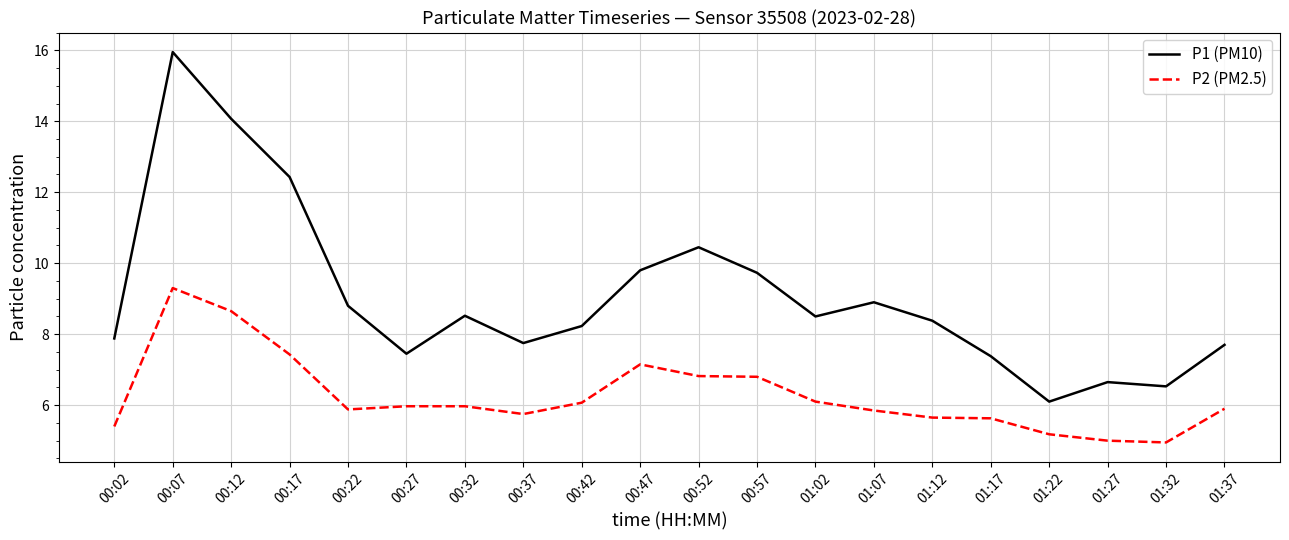

Which series has the largest total across all categories?

P1 (PM10)